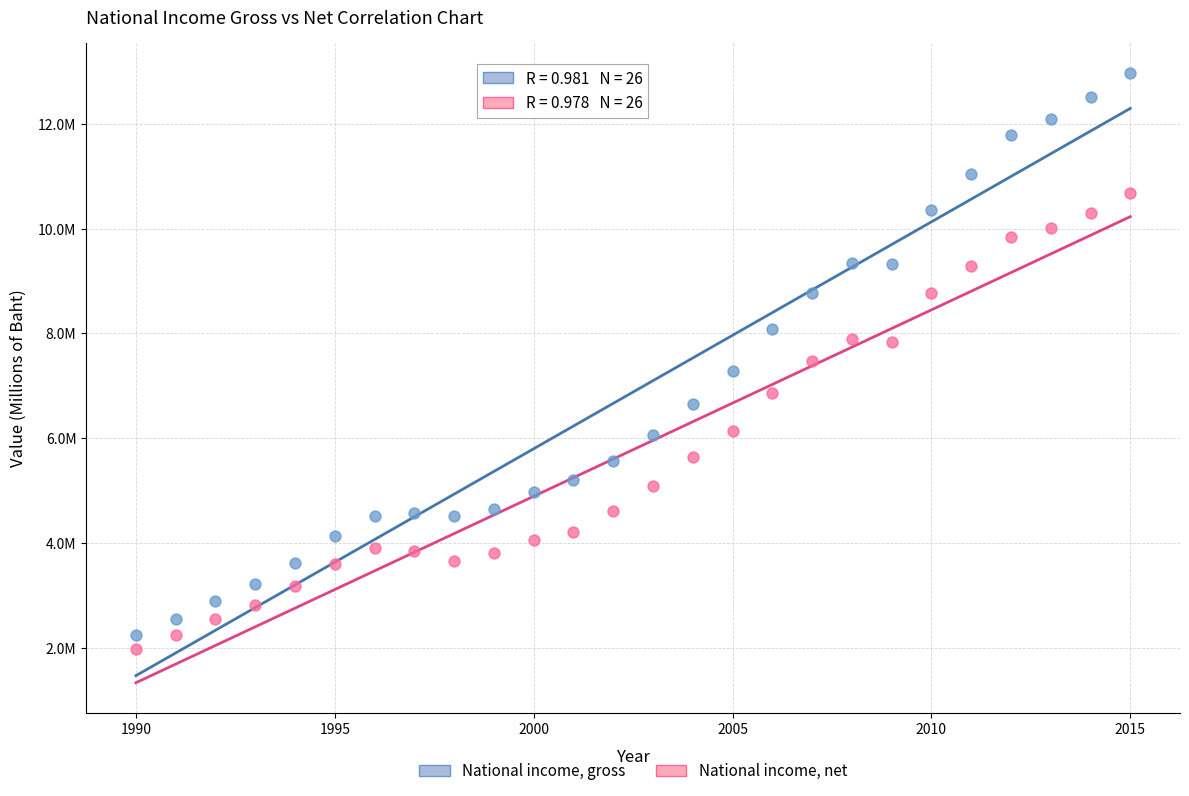

What are all the series names shown in the legend?

National income, gross, National income, net